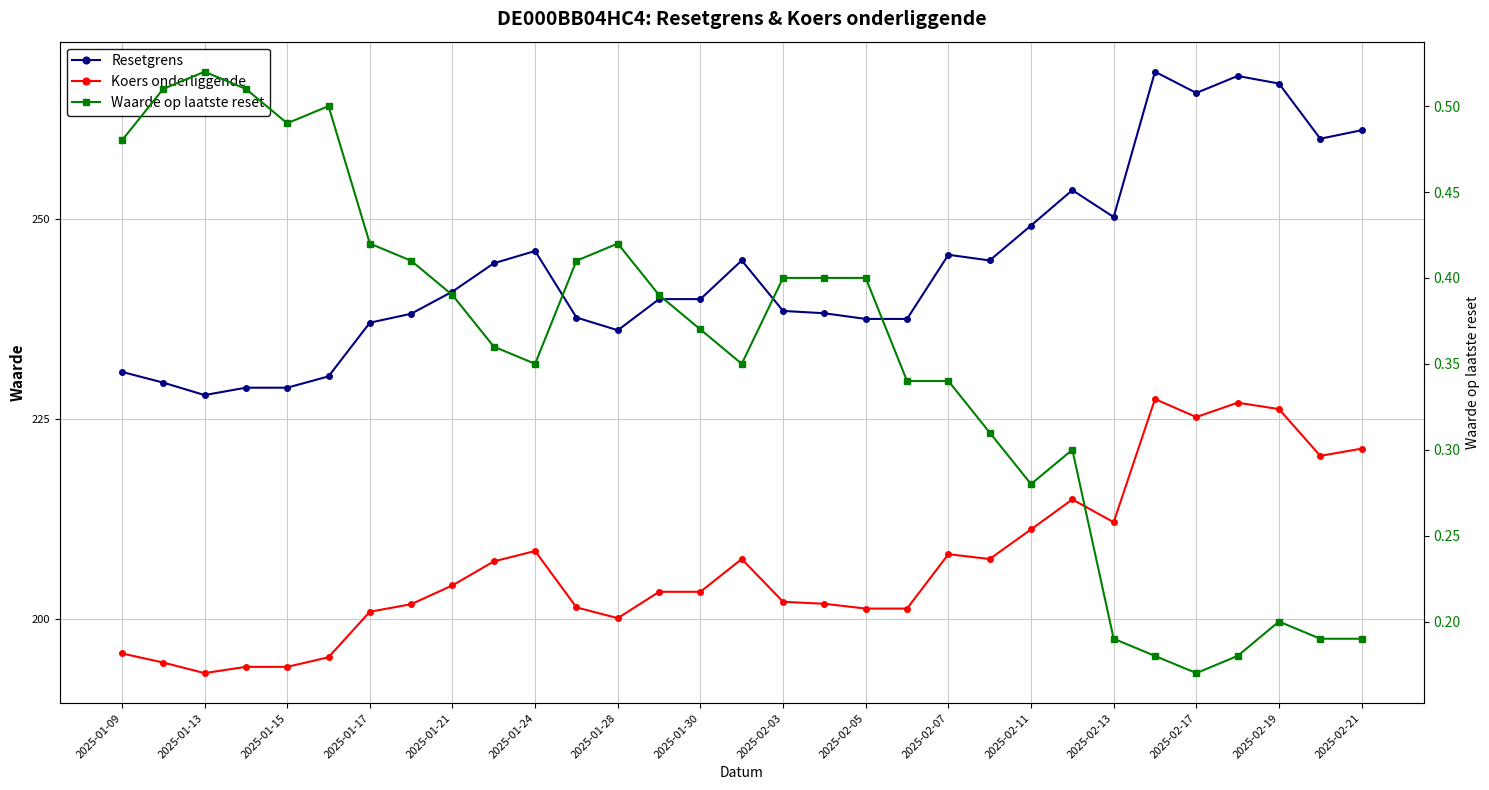

What position from the left is 25?

26